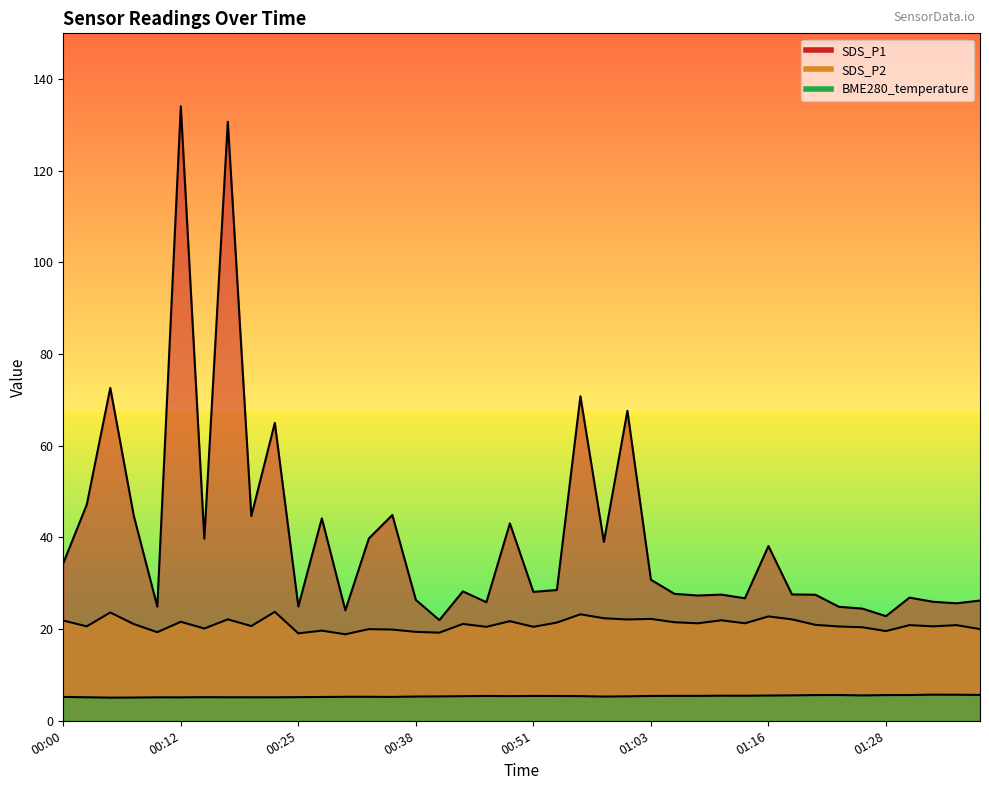

At which category does SDS_P1 reach its first local valley?

00:10